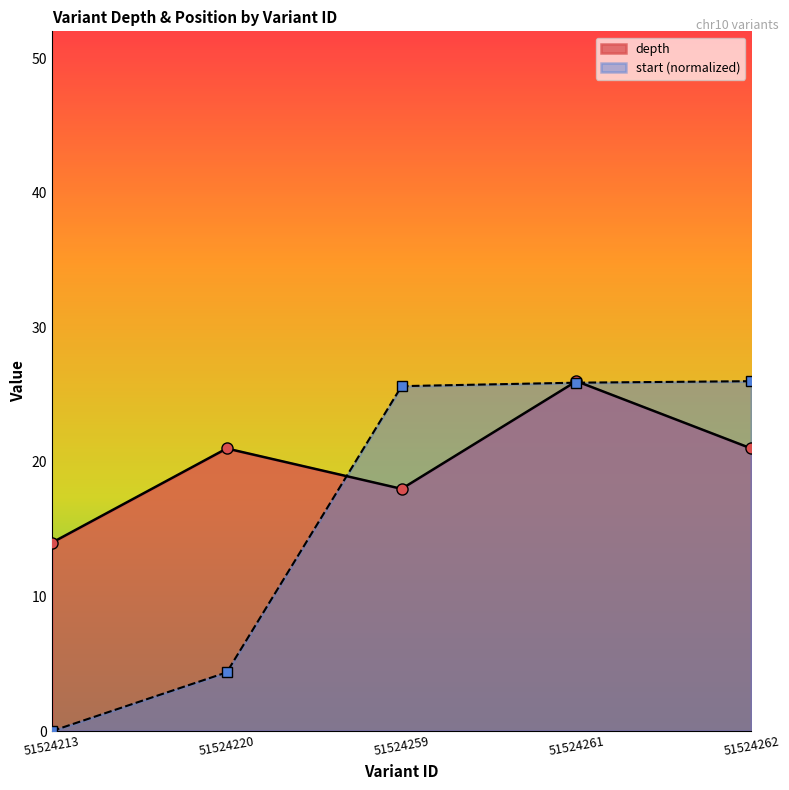

Which category has the lowest value in the start series?

51524213